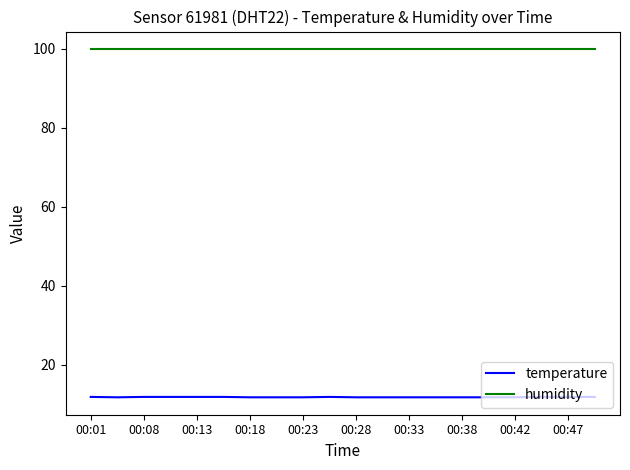

What is the average value of the temperature series?

11.7